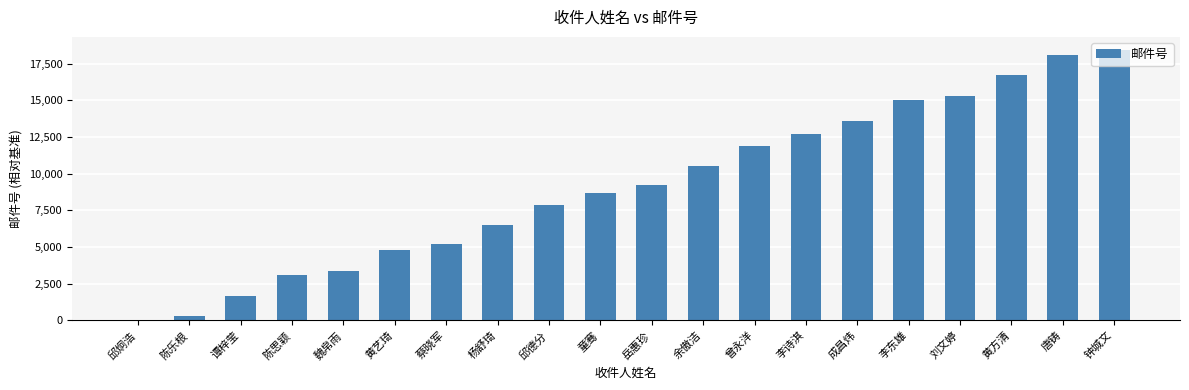

Reading left to right, list all the values displayed in this chart.

邱炯浩=0	陈乐根=300	谭梓莹=1700	陈思颖=3100	魏帛雨=3400	黄艺琦=4800	蔡晓军=5200	杨舒琦=6500	邱德分=7900	童骞=8700	岳惠珍=9200	余傲洁=10500	曾永洋=11900	李诗淇=12700	成昌炜=13600	李东雄=15000	刘文婷=15300	黄方清=16700	唐铸=18100	钟城文=18400